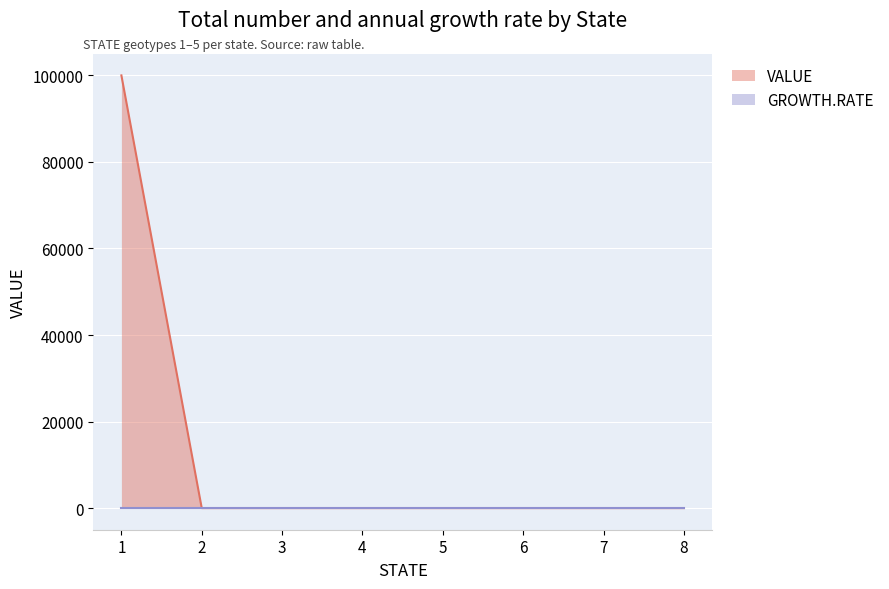

The value at 3 is 0. True or false?

True